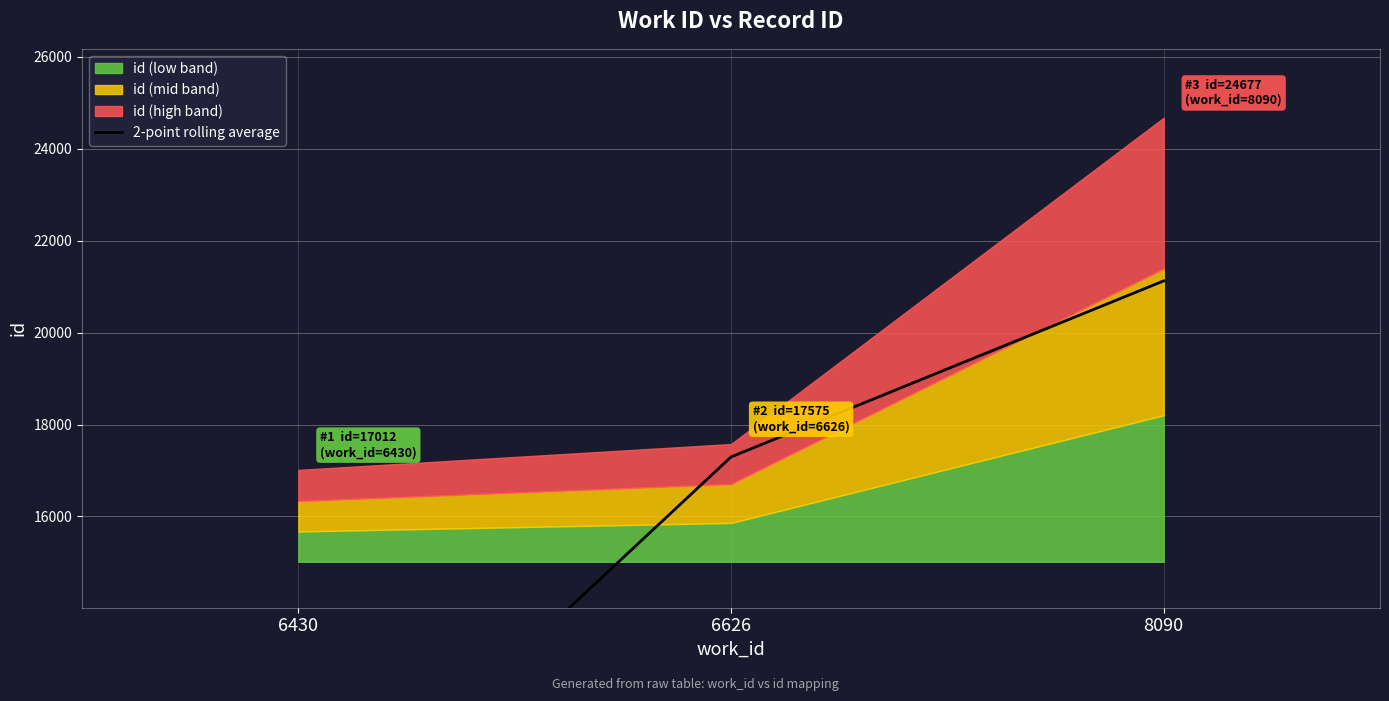

What is the difference between the values at 6626 and 6430?

8787.5